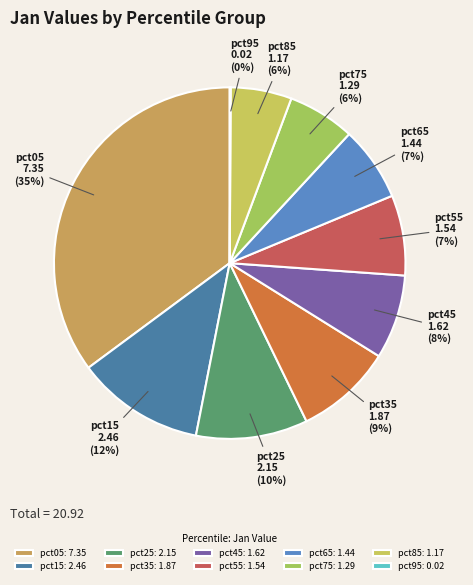

Is it true that pct15 is 5% of the pie?

False